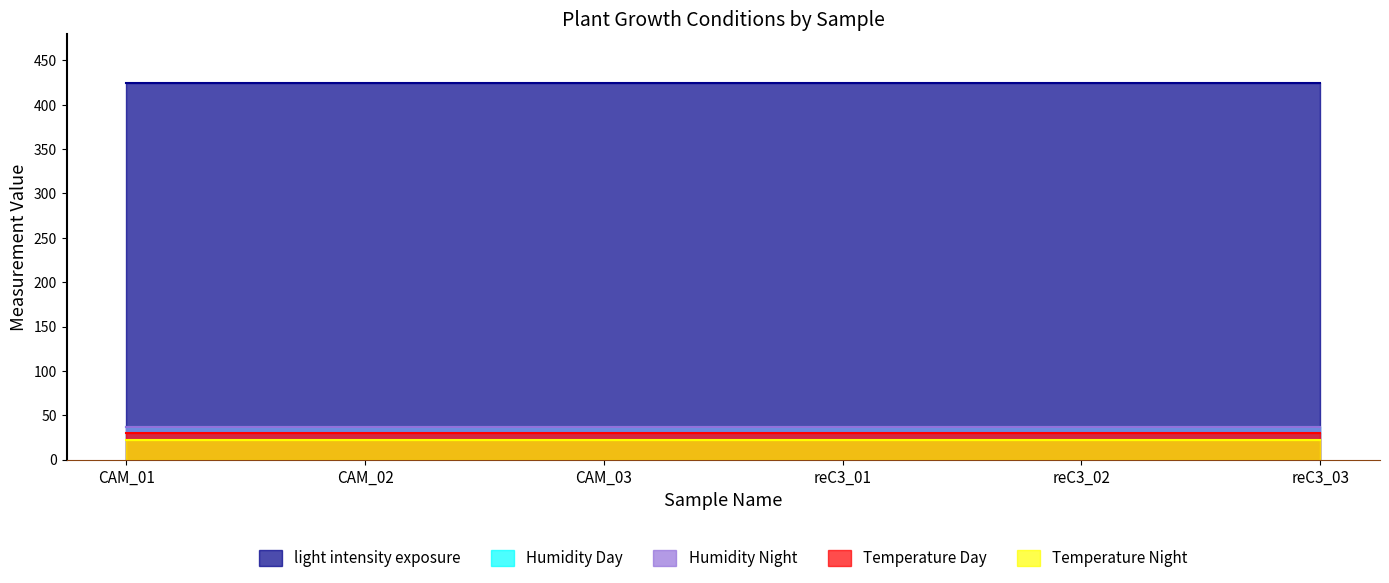

What is the label of the 4th point from the left?

reC3_01